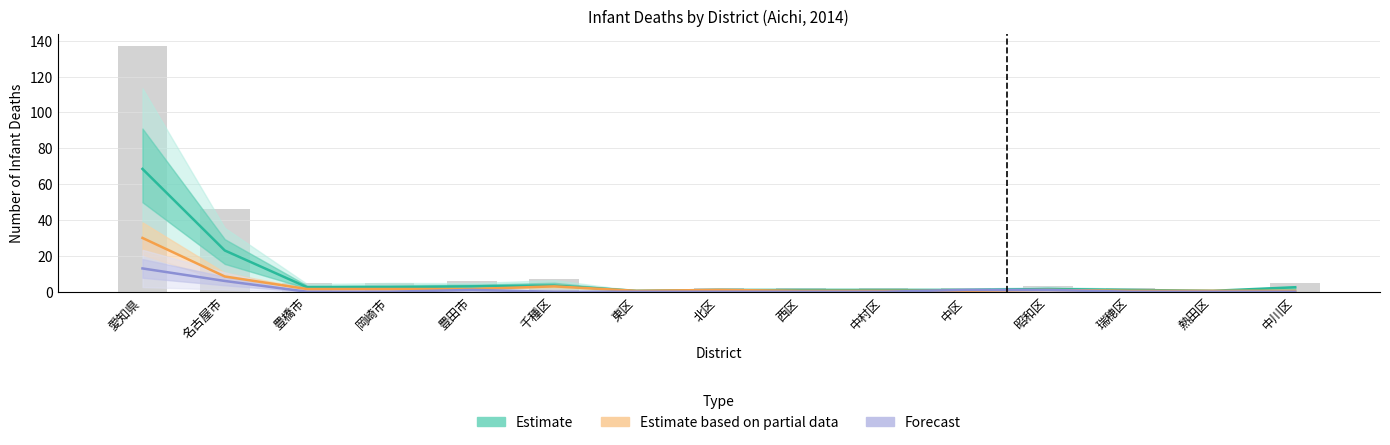

Reading right to left, what are all the values shown in this chart?

Estimate: 2.5	0.5	1.0	1.5	1.0	1.0	1.0	1.0	0.5	3.5	3.0	2.5	2.5	23.0	68.5
Estimate based on partial data: 0.5	0.5	0.5	1.0	0.5	0.5	0.5	1.0	0.5	3.0	1.5	1.5	1.5	8.5	30.0
Forecast: 0.0	0.0	0.0	1.0	1.0	0.0	0.0	0.0	0.0	0.0	1.0	0.0	0.0	6.0	13.0